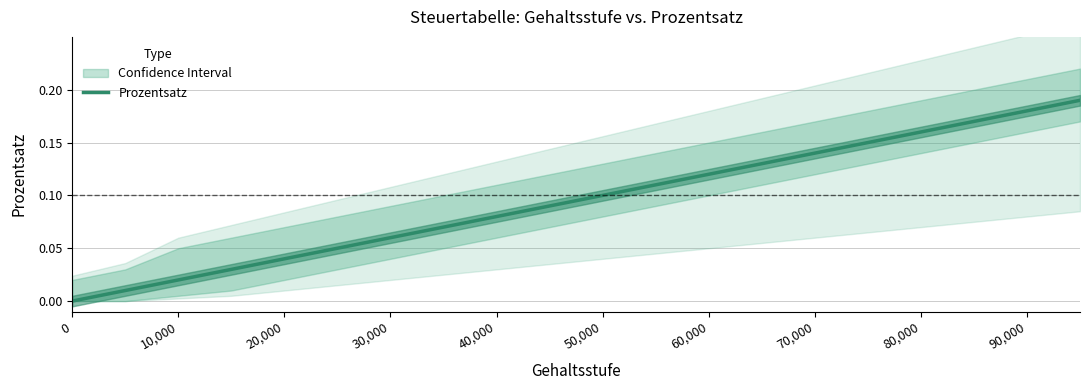

How many lines are shown in the chart?

1